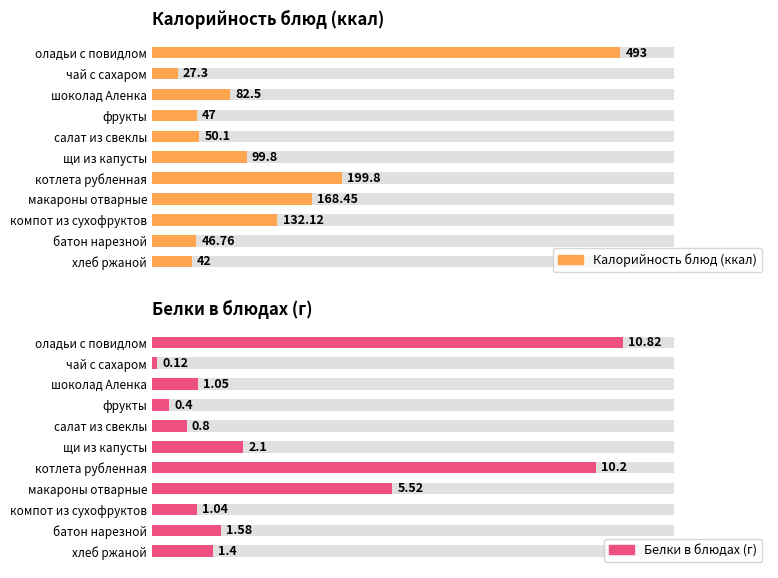

How many data points in Белки в блюдах (г) are above 1?

8